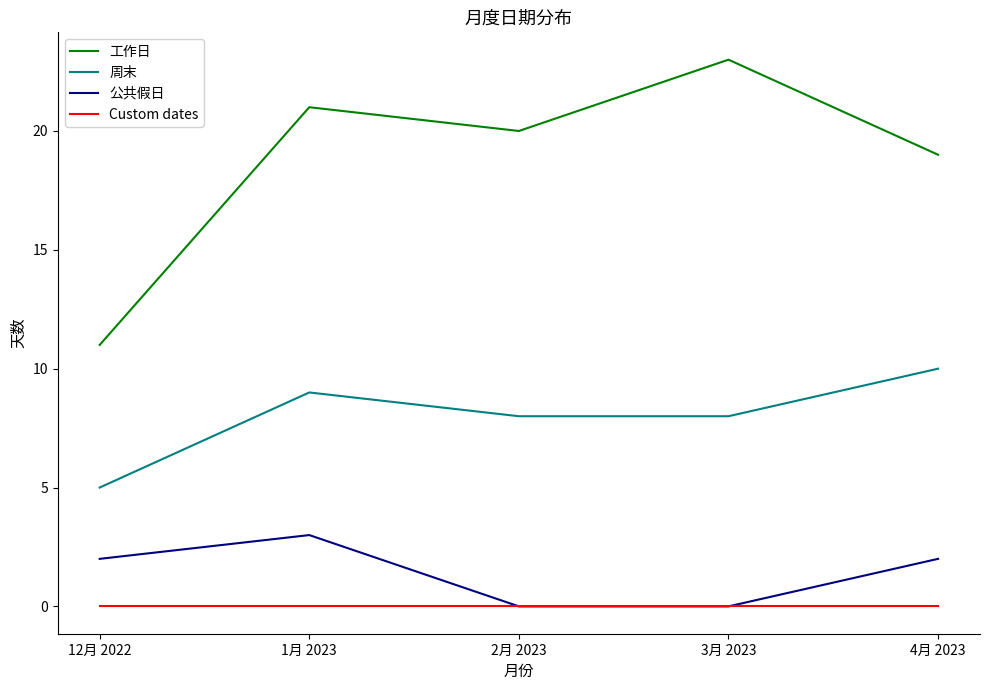

What is the difference between the maximum and second lowest values in the 工作日 series?

4